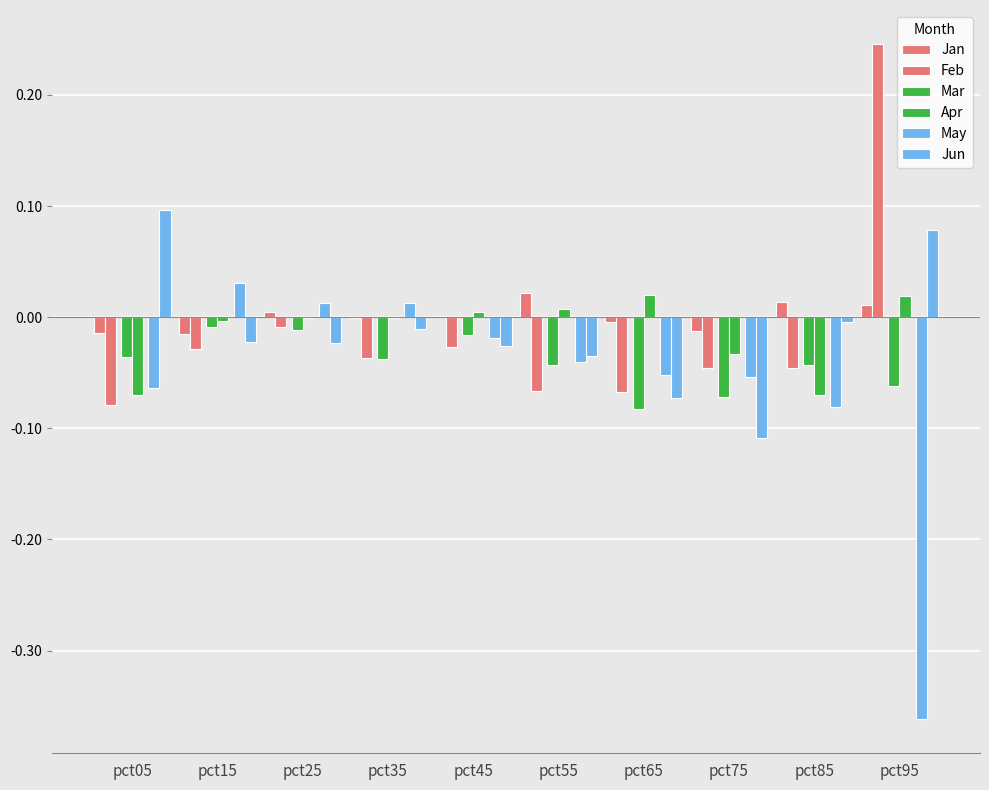

Which label corresponds to the smallest value in the chart?

pct95